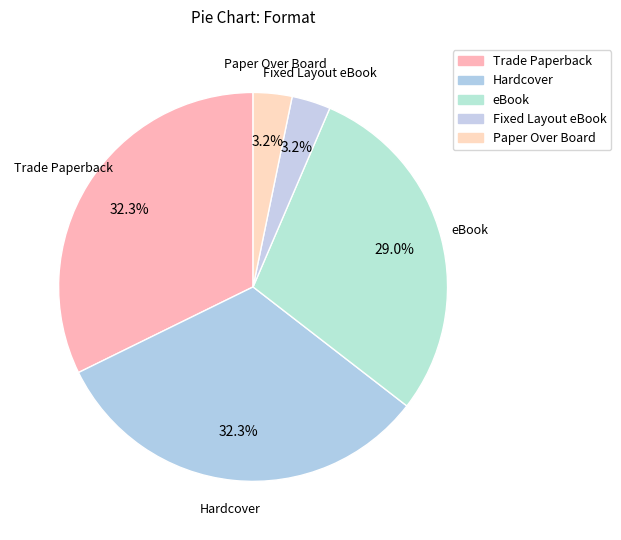

How many slices are in this pie chart?

5